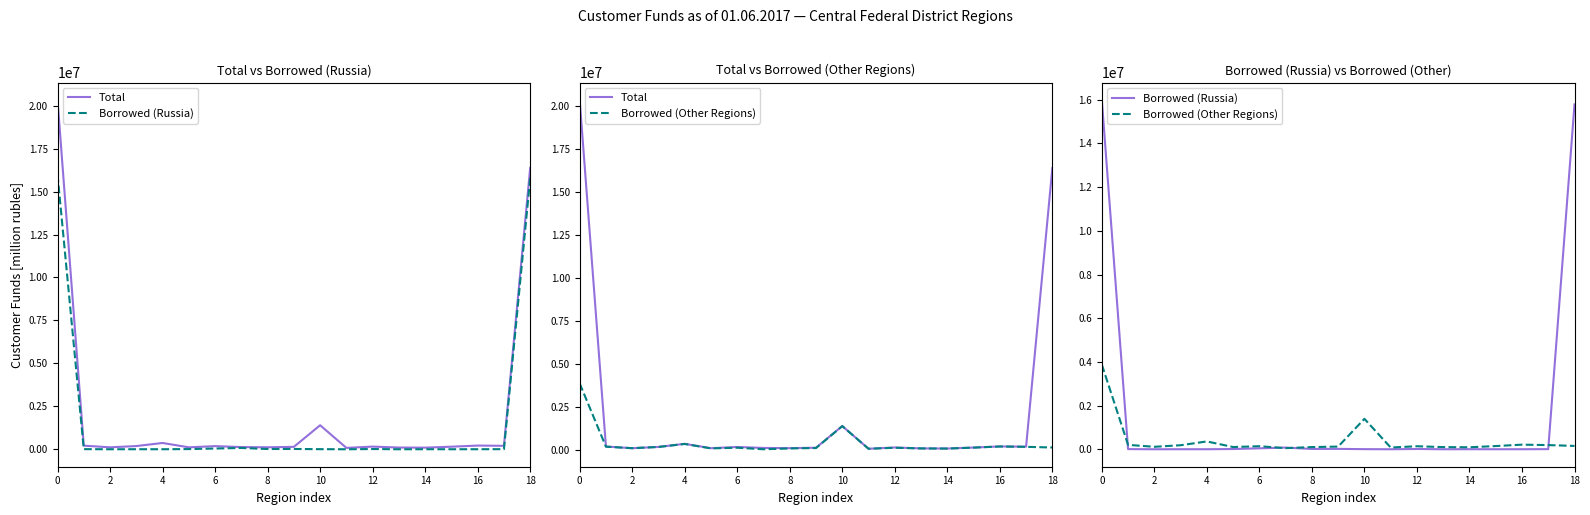

True or false: Total and Borrowed (Russia) intersect in this chart.

False